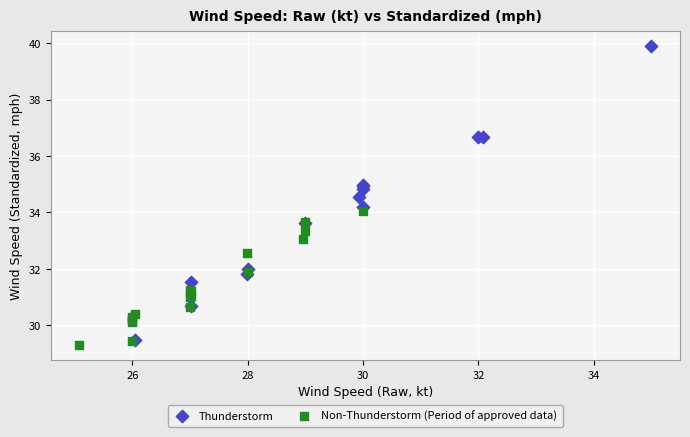

Which series contains the highest Y value?

Thunderstorm